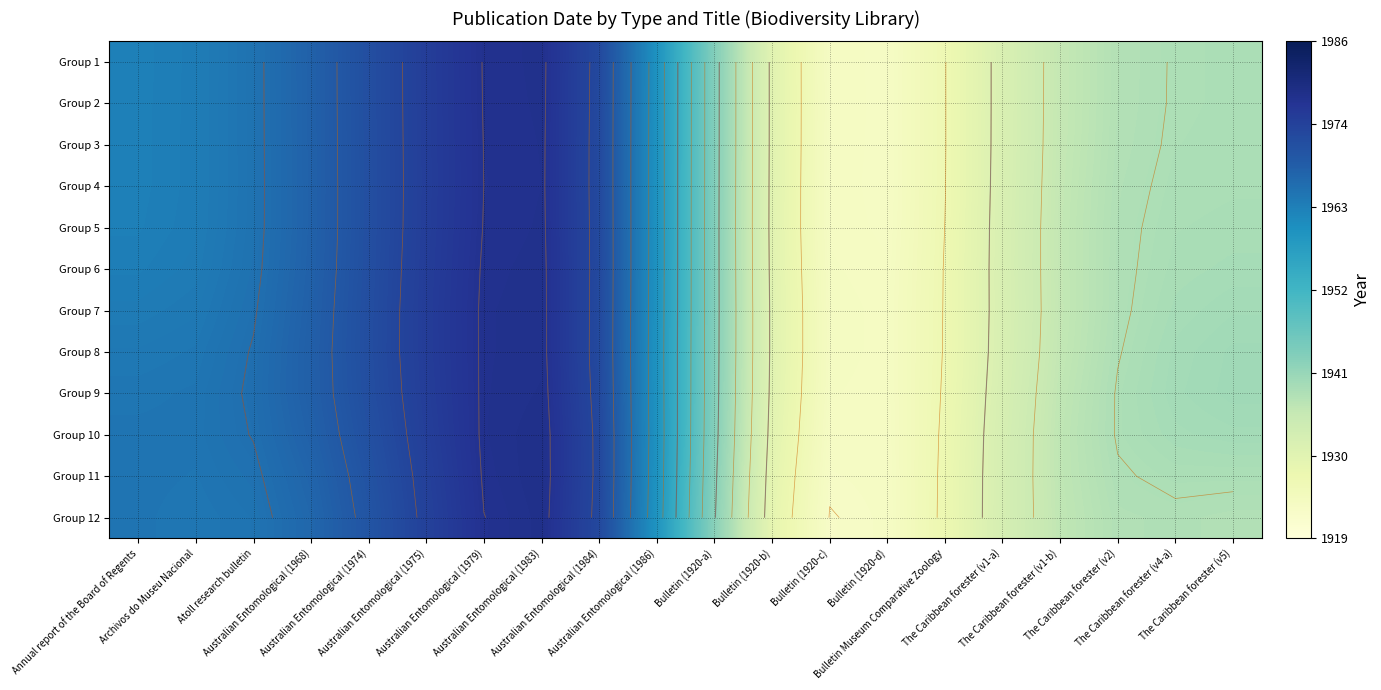

How many categories are shown in the chart?

20